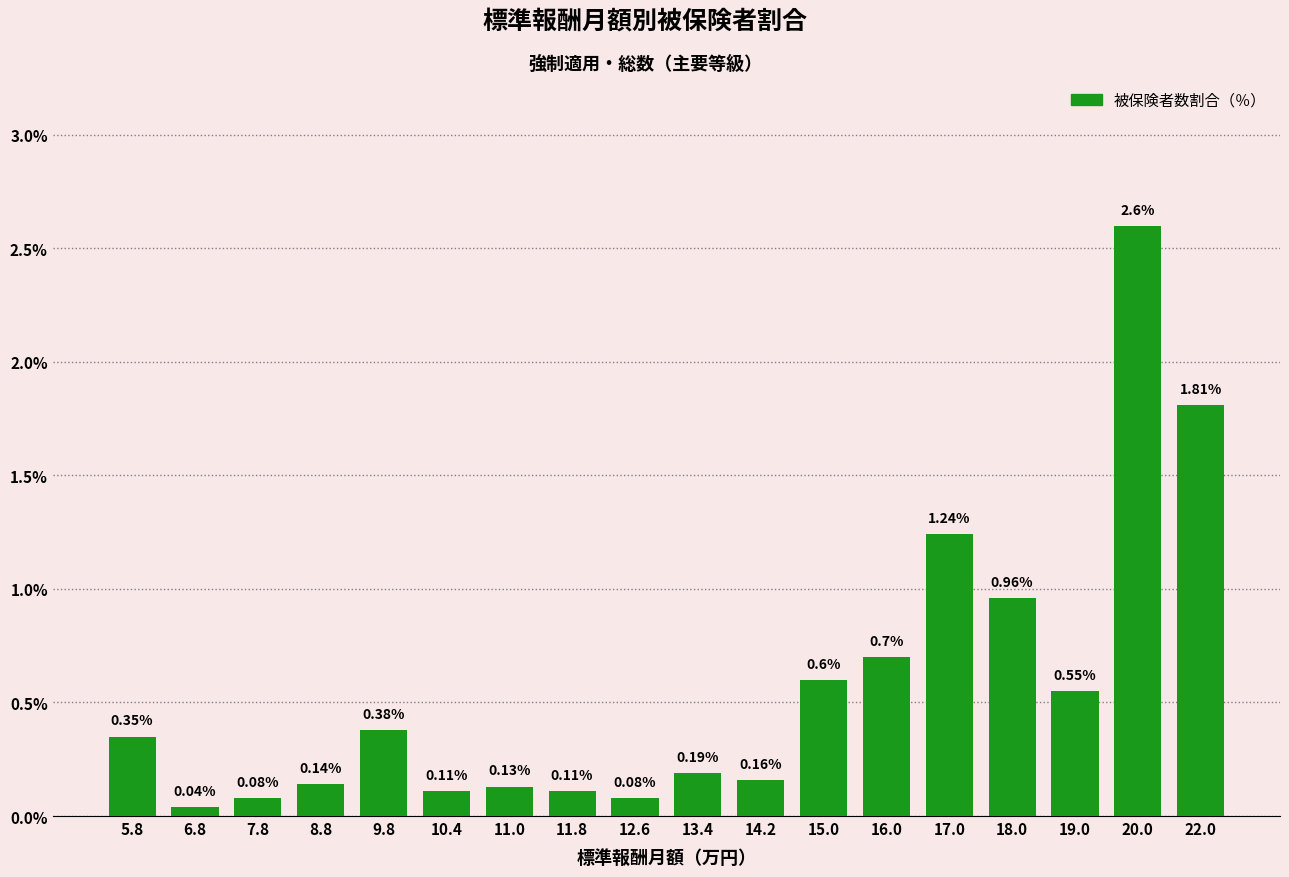

What is the difference between the maximum and minimum values?

2.6